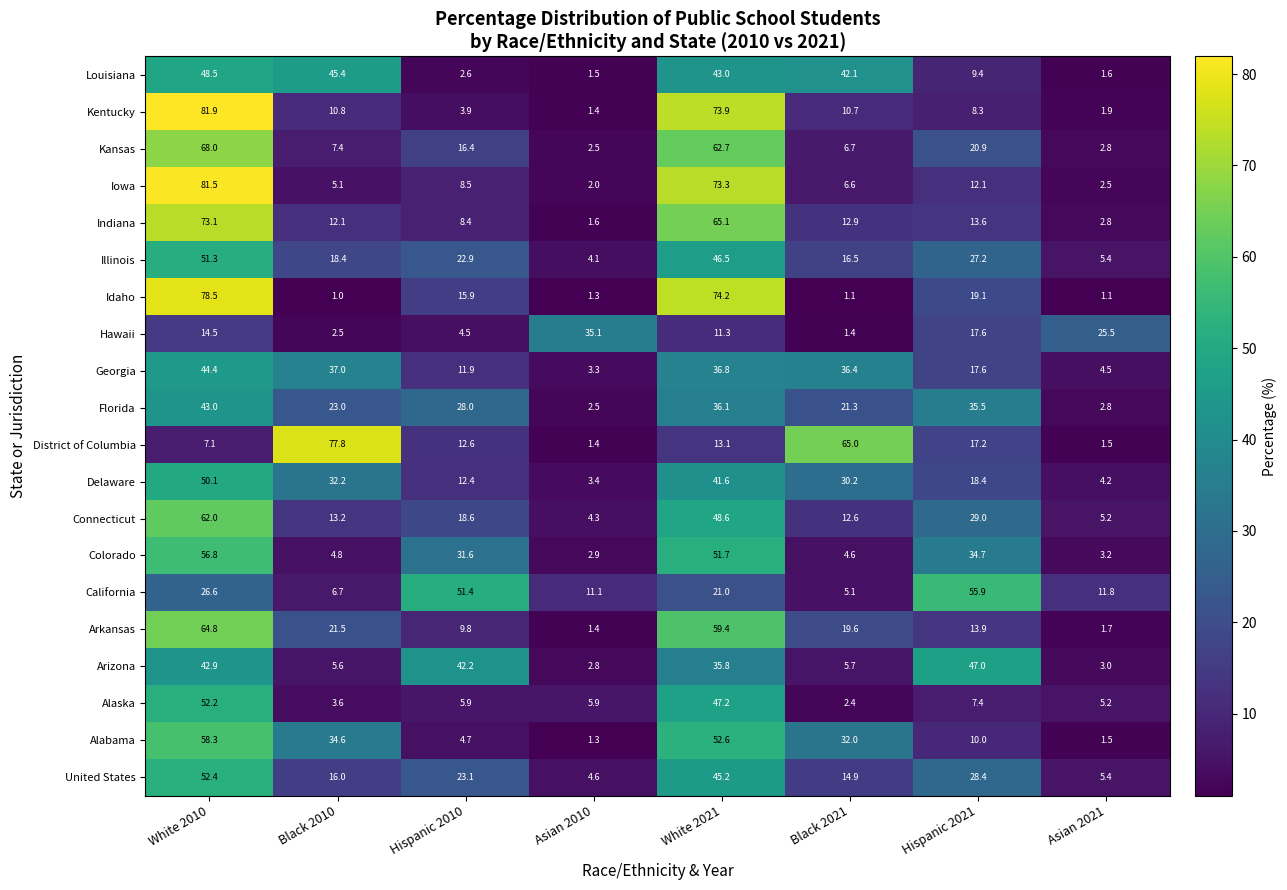

Count the number of data series in this chart.

20